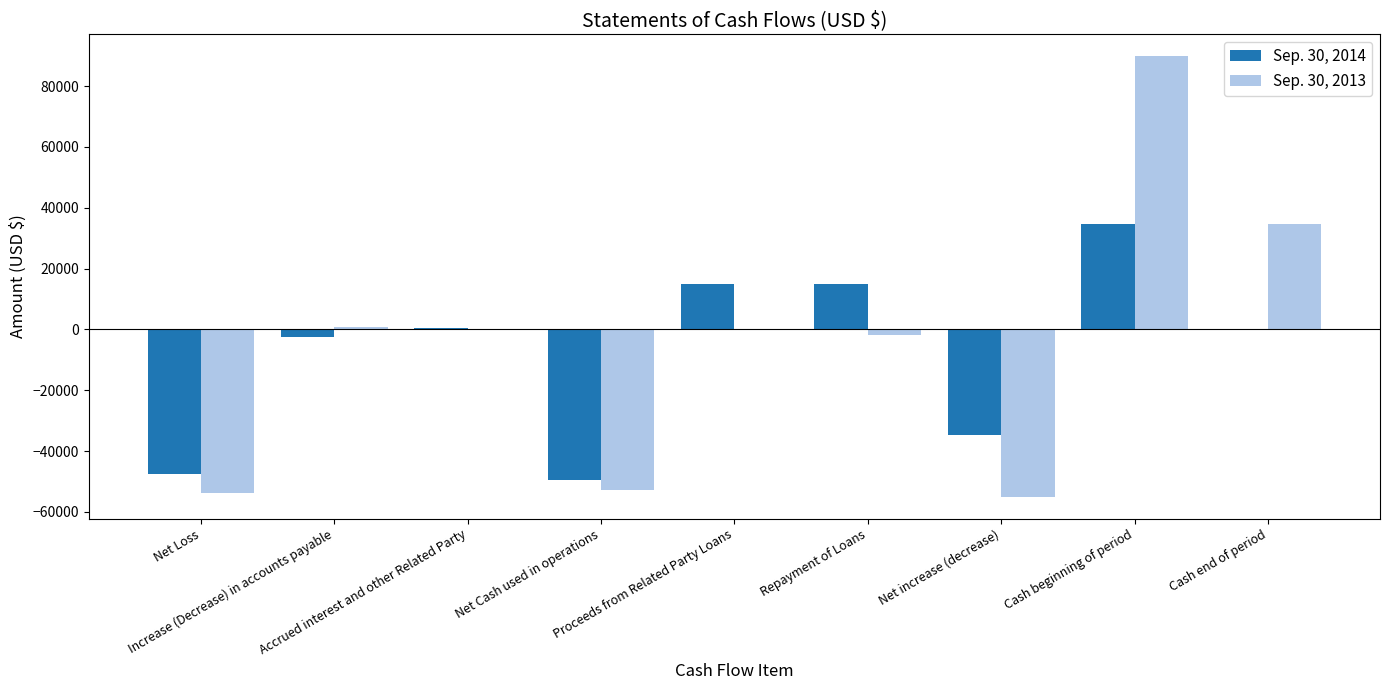

Count the number of data series in this chart.

2